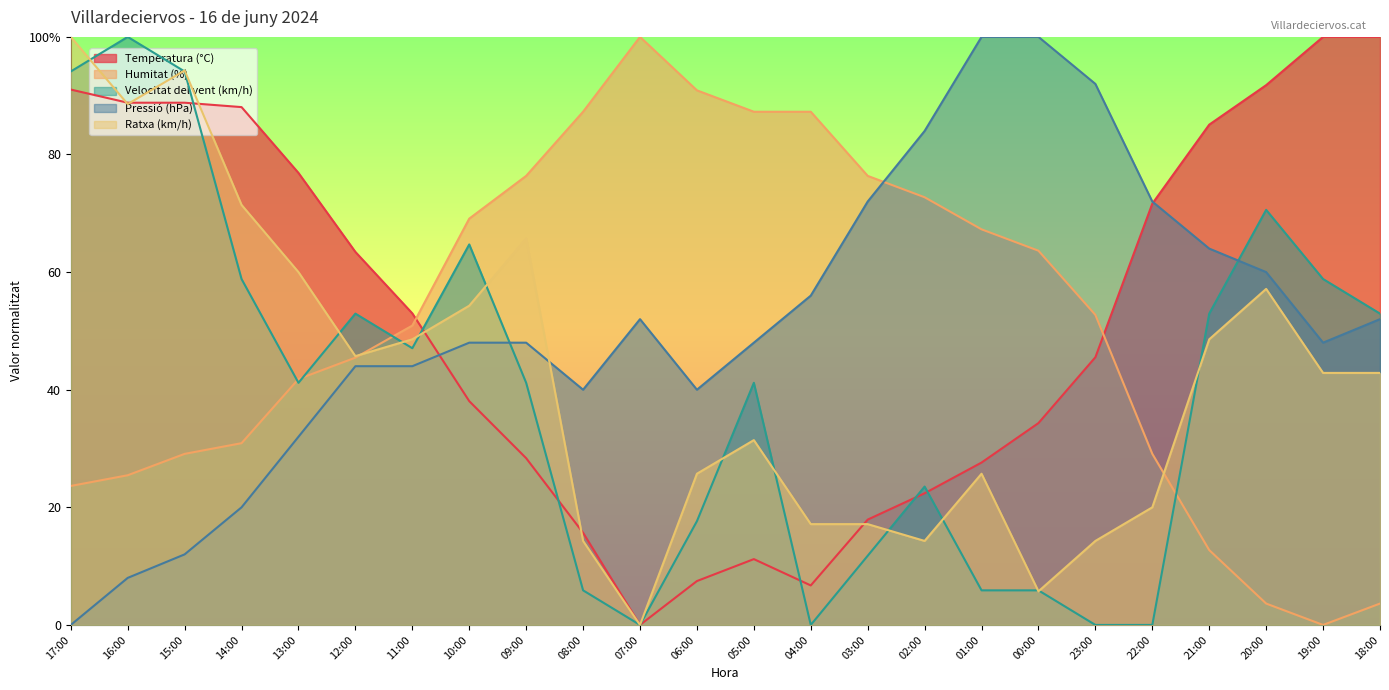

What is the label of the 13th point from the right?

06:00